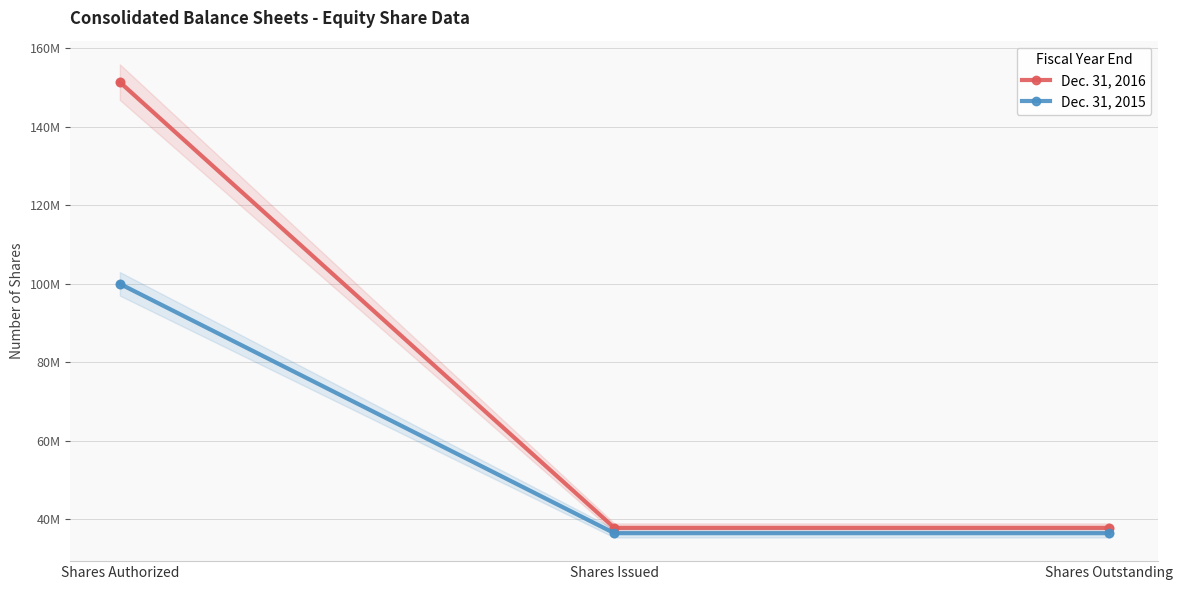

Which series has the largest Y range (max minus min)?

Dec. 31, 2016